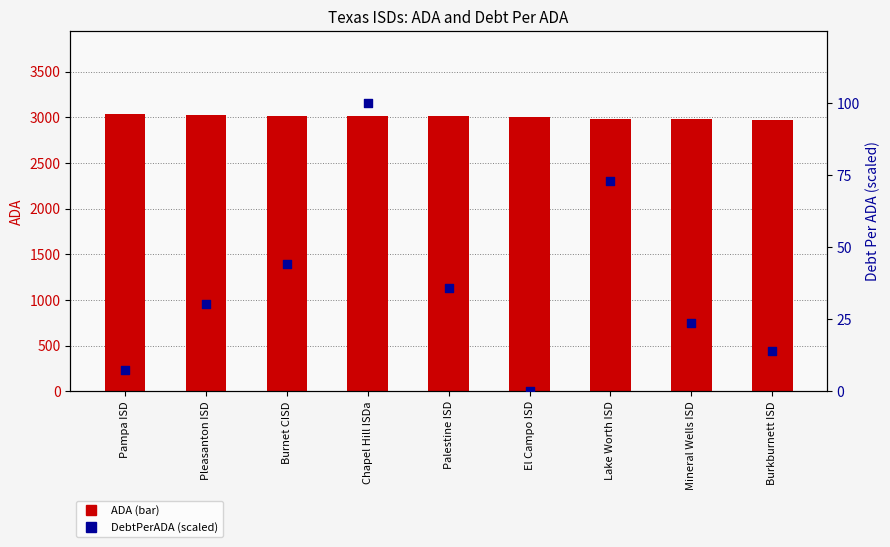

Is the value of DebtPerADA (scaled 0-100) at Pampa ISD greater than the value of ADA at El Campo ISD?

No